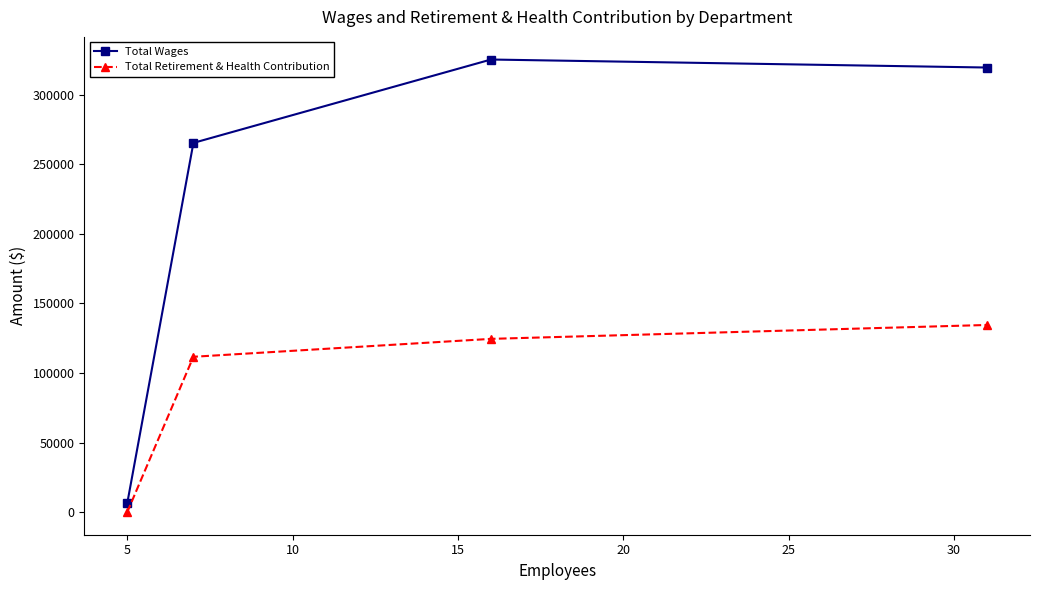

True or false: Total Wages has more than 1 points higher than both neighbors.

False